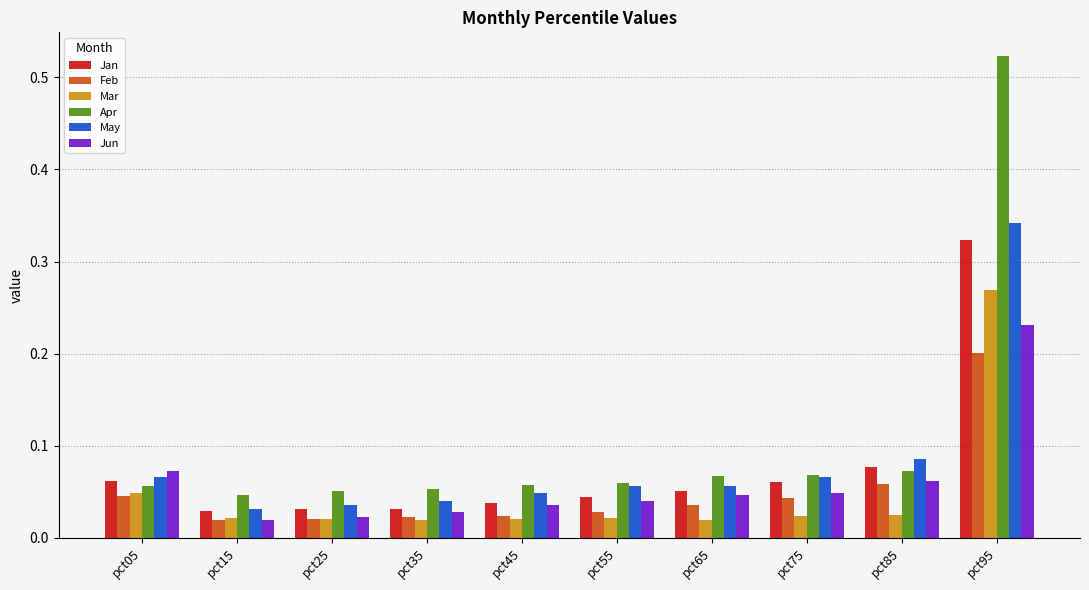

At how many categories does at least one series exceed 0?

10